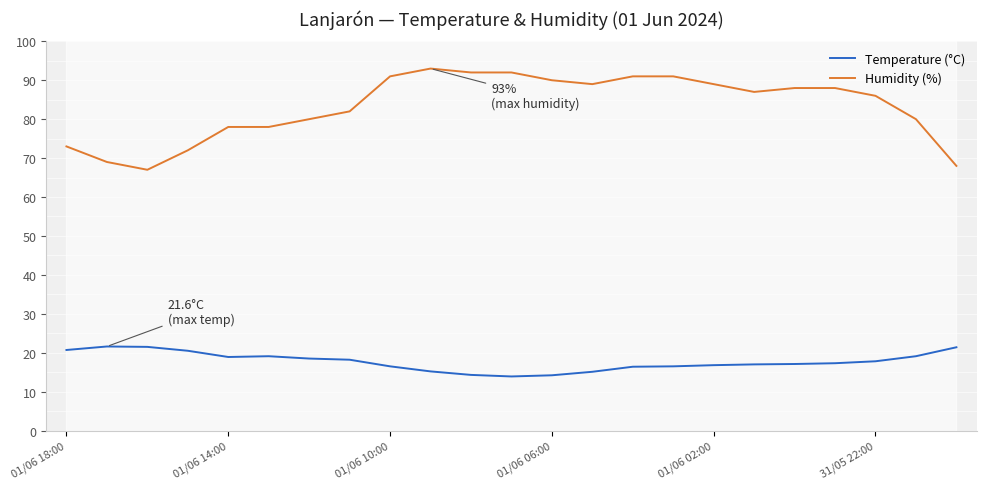

Rank the series by their maximum value, from highest to lowest.

Humidity (%), Temperature (°C)